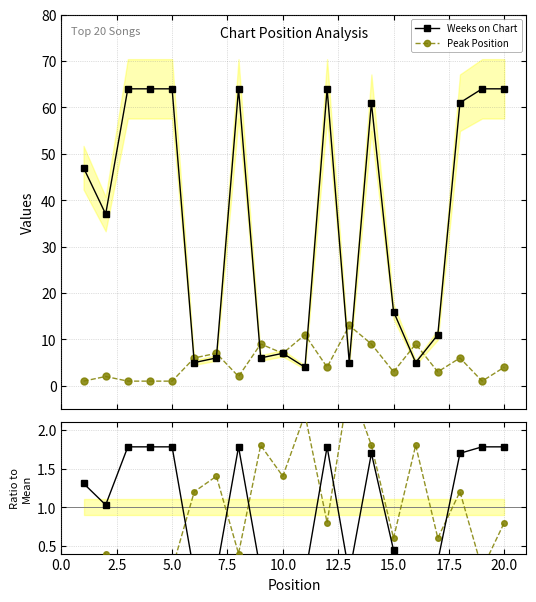

What is the maximum value for Weeks on Chart?

64